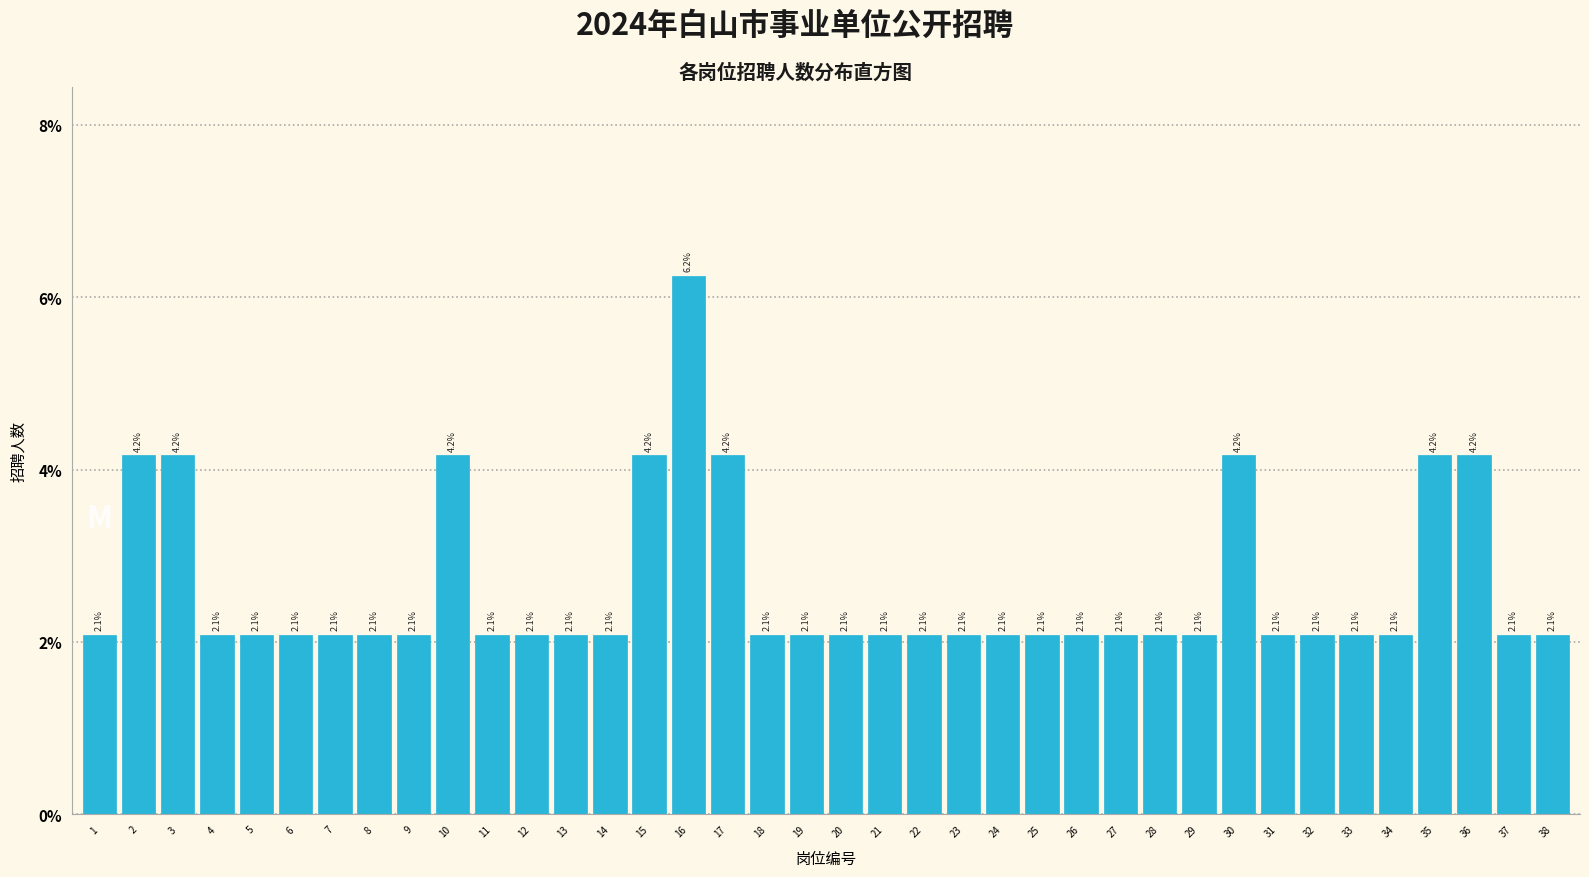

What is the value of the 6th bar from the left?

2.1